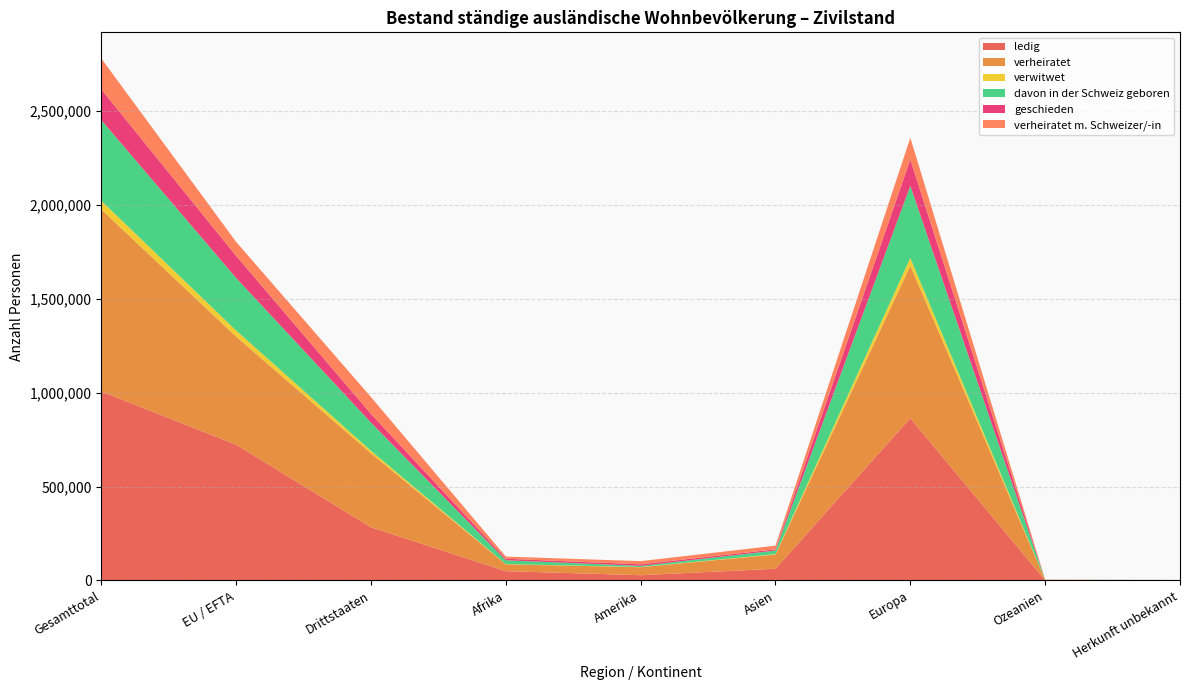

Reading left to right, extract all data points from this chart.

ledig: 1006279	723027	283252	49659	27966	62372	863756	1254	1272
verheiratet: 969215	575169	394046	36403	42739	75595	811669	2069	740
verwitwet: 46000	32637	13363	1227	1034	2251	41425	32	31
davon in der Schweiz geboren: 429671	279608	150063	20251	5853	19132	383730	255	450
geschieden: 163567	117481	46086	8086	8320	6558	140336	200	67
verheiratet m. Schweizer/-in: 164249	74639	89610	11576	16975	19241	115658	702	97